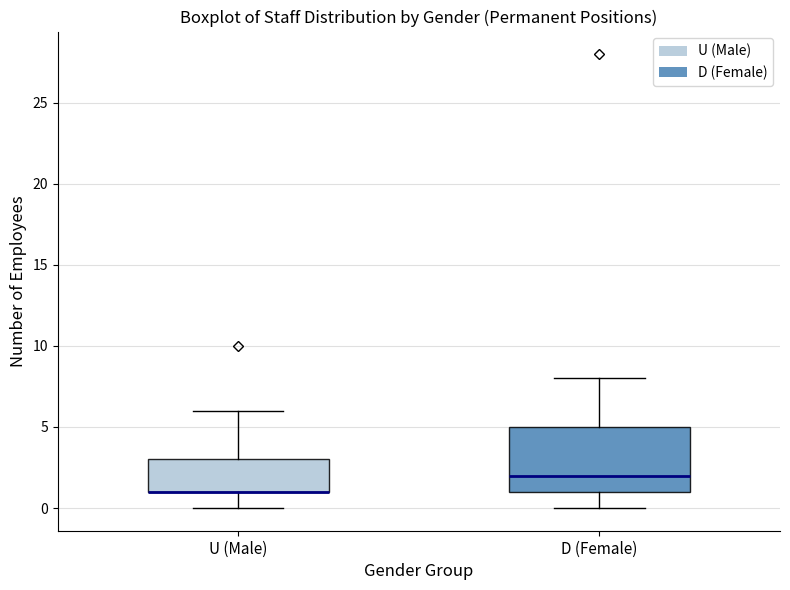

Reading left to right, transcribe this box plot: for each box, give where its median line is, the range the box spans, and where its two whiskers end, as read against the y-axis. The values are not printed on the chart, so give them approximately, as read against the axis.

U (Male): median 1 (drawn on the box's lower edge), box 1 to 3, whiskers 0 to 6
D (Female): median 2, box 1 to 5, whiskers 0 to 8